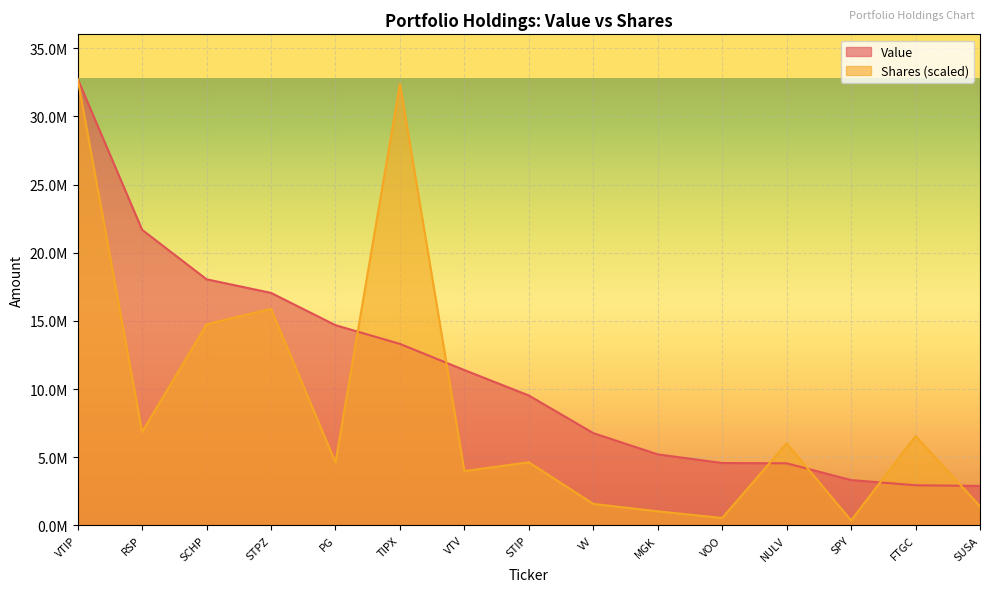

Between PG and SUSA, which series saw the biggest shift?

Value